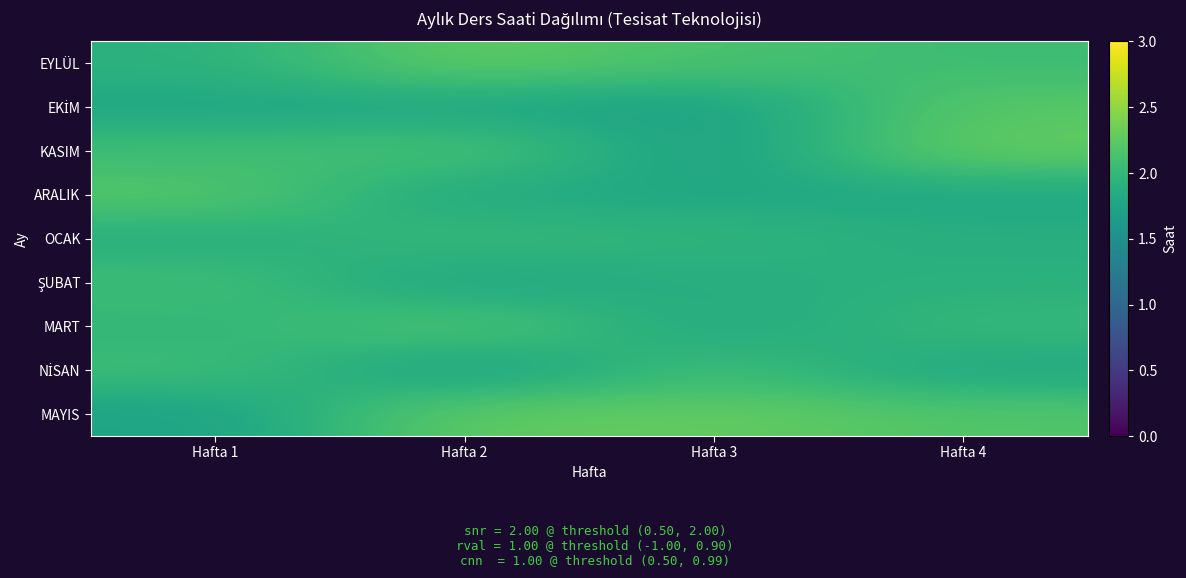

Which has a higher value, Hafta 3 or Hafta 2?

Hafta 2